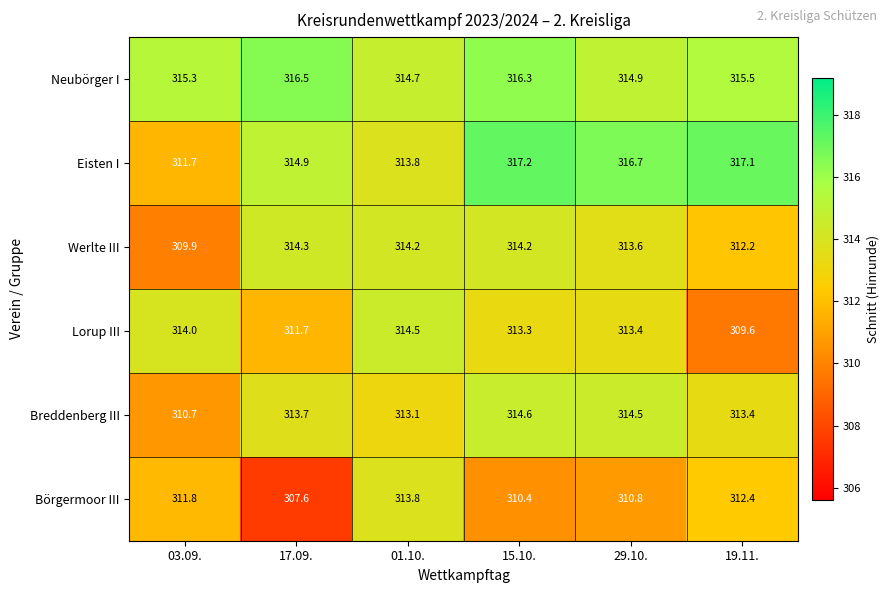

At which category is the sum across all series the highest?

15.10.